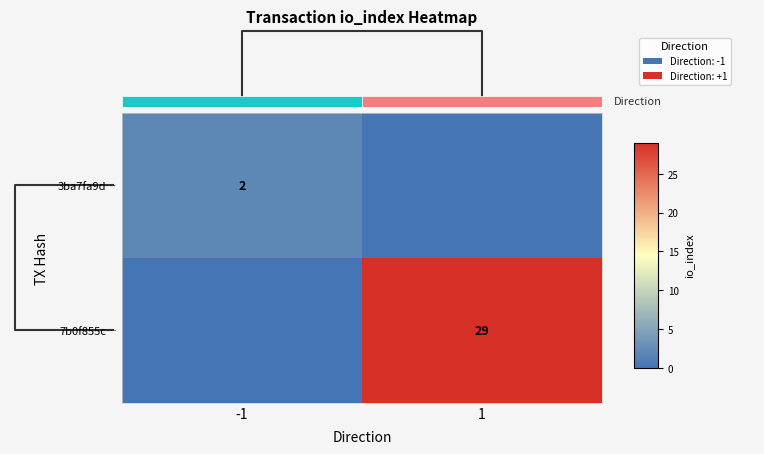

The value of 3ba7fa9d… at -1 is 2. True or false?

True